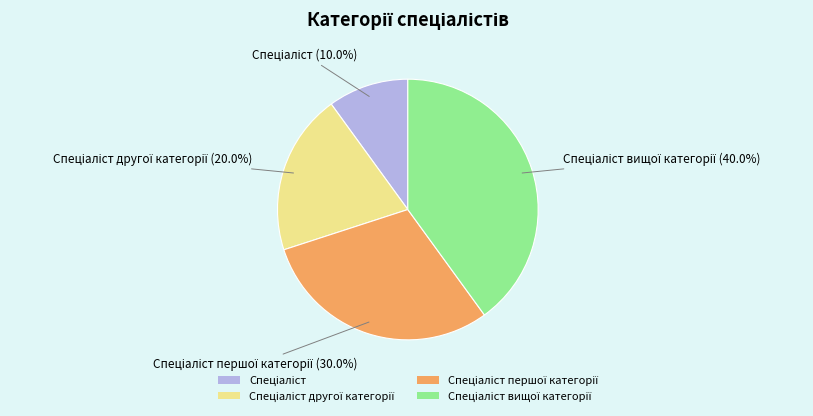

Is there a majority slice in this chart?

No